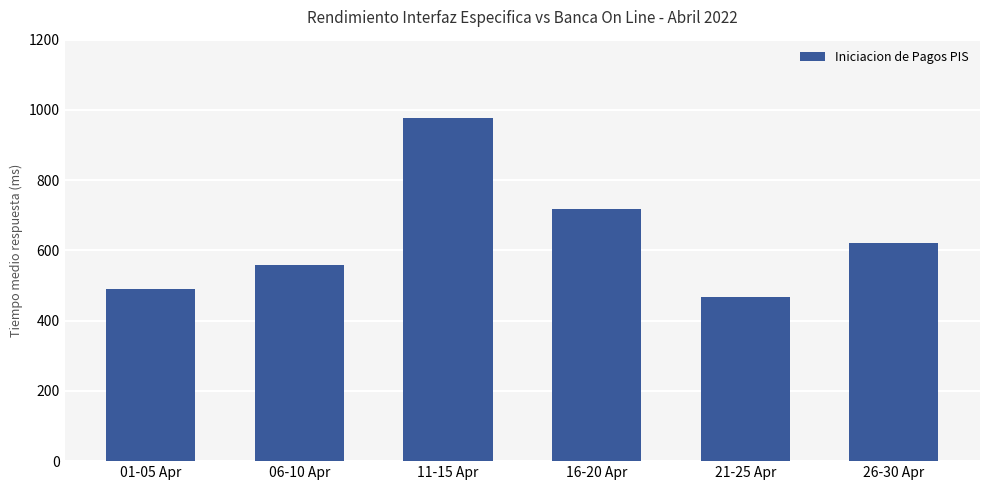

What is the label of the 6th bar from the right?

01-05 Apr